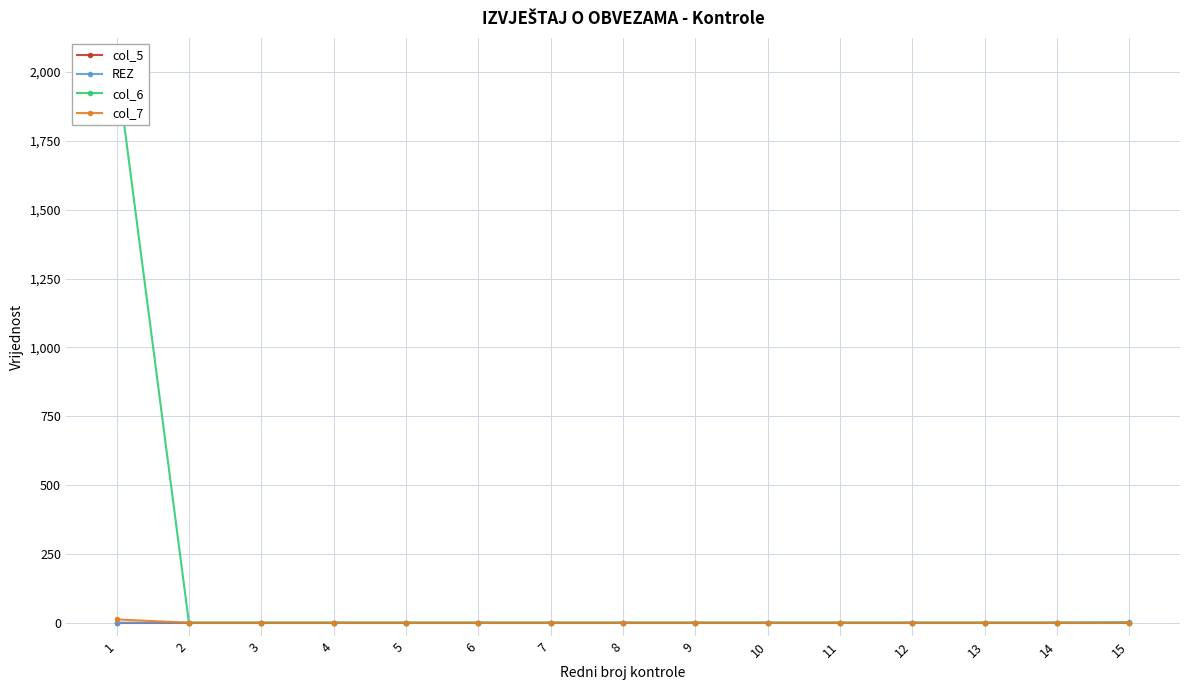

Where is REZ nearest to the value 1?

1